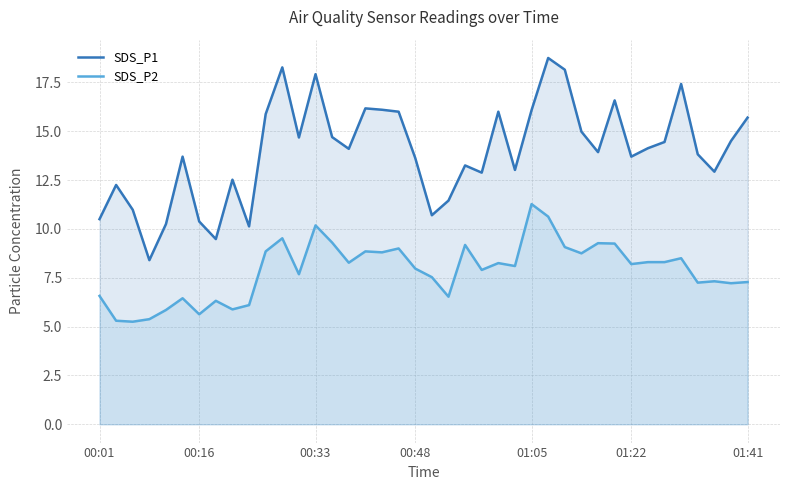

What is the lowest value of the SDS_P1 series?

8.4